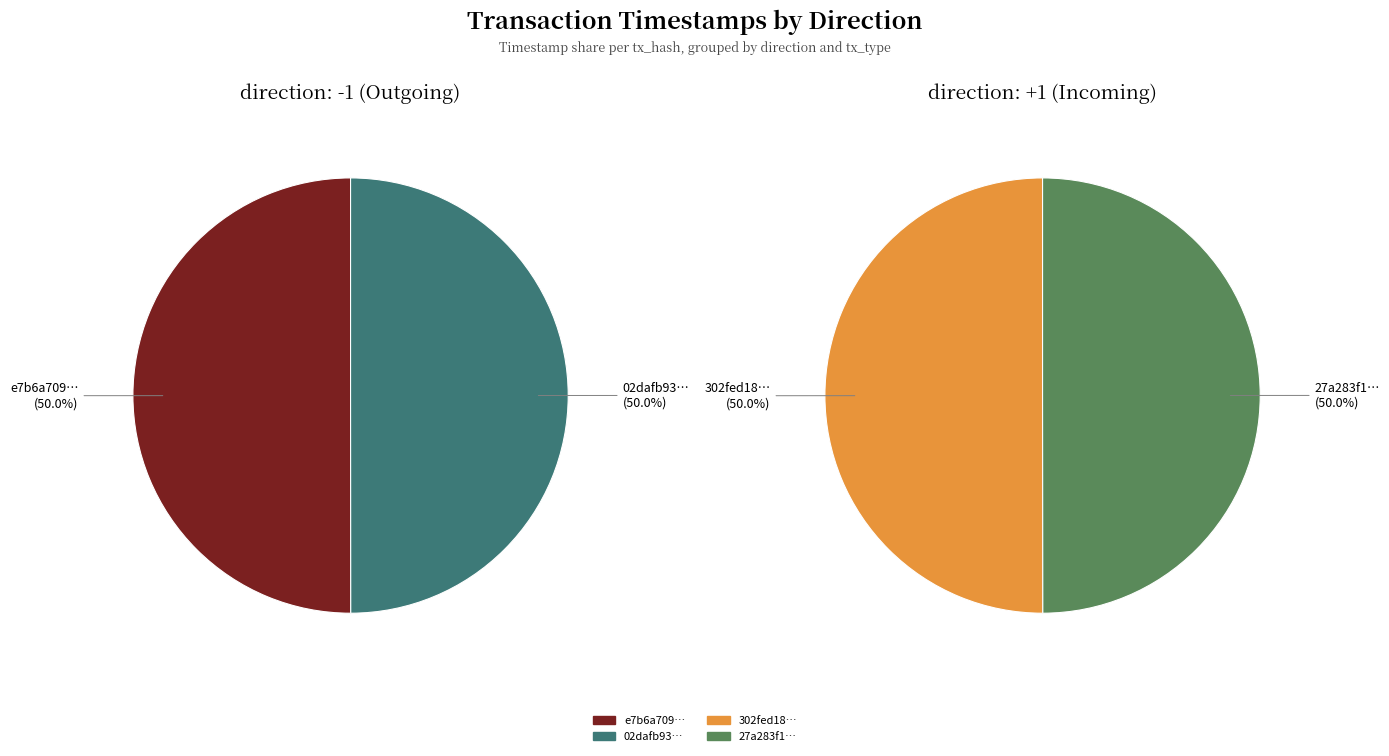

To the nearest percent, what is the average slice percentage?

50%